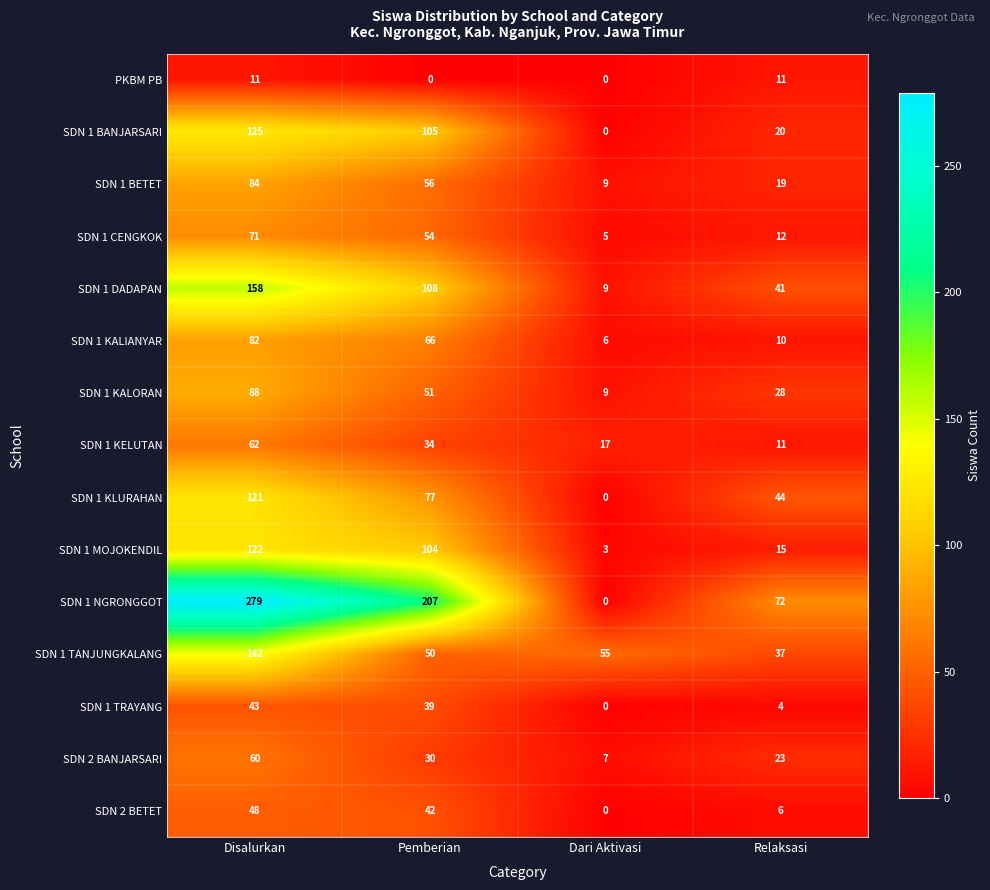

At which category is the sum across all series the highest?

Disalurkan